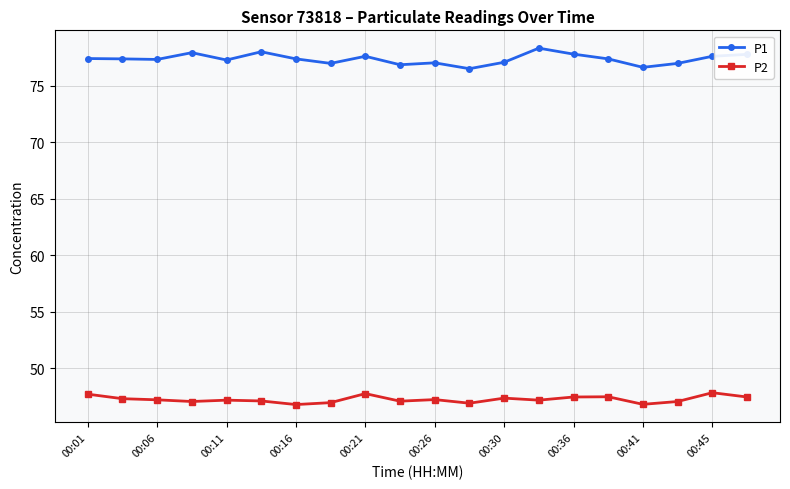

What is the sum of all P1 values?

1547.7